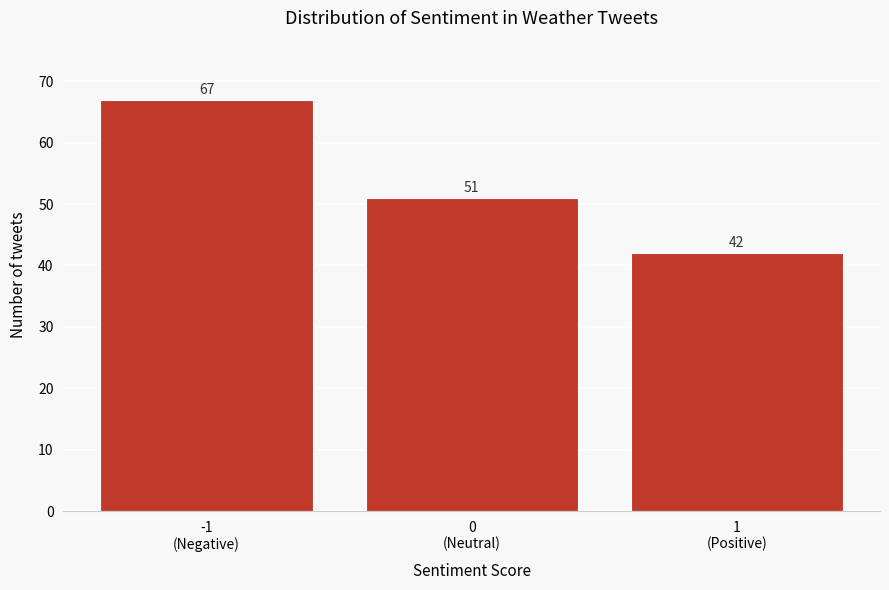

Reading left to right, extract all data points from this chart.

67	51	42